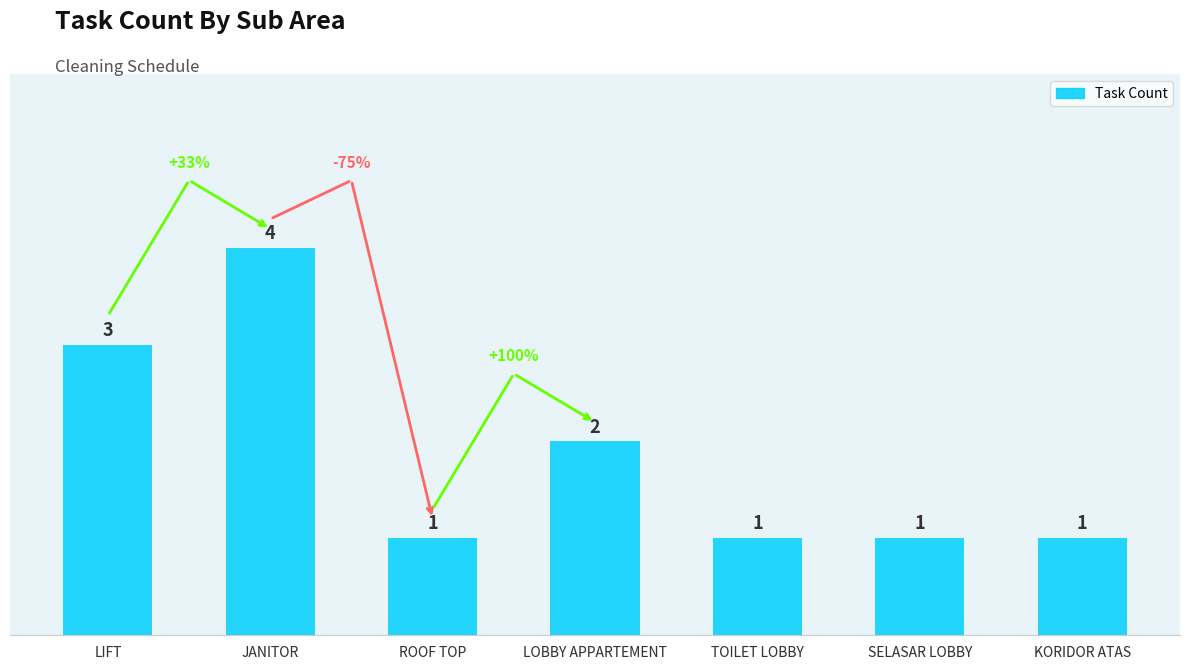

What is the sum of the values at LOBBY APPARTEMENT and JANITOR?

6